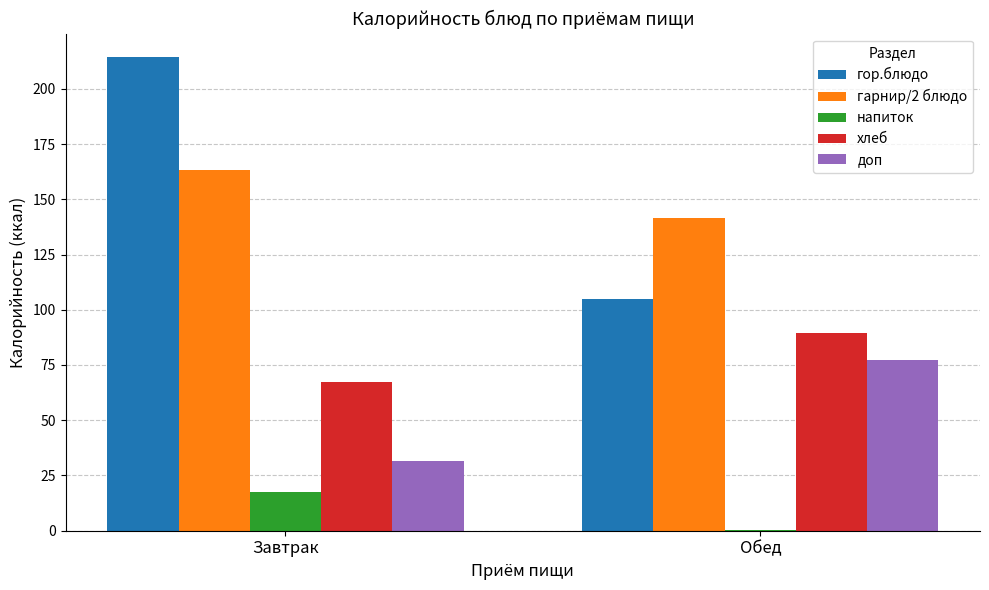

What is the sum of the хлеб values at Завтрак and Обед?

156.7